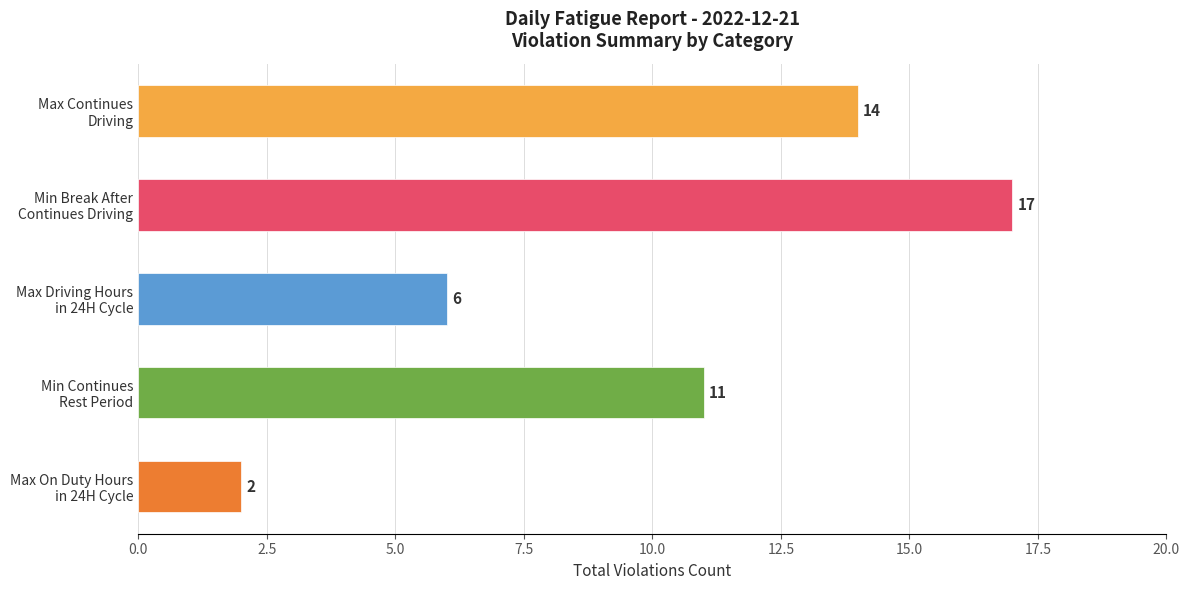

What is the minimum value shown in the chart?

2